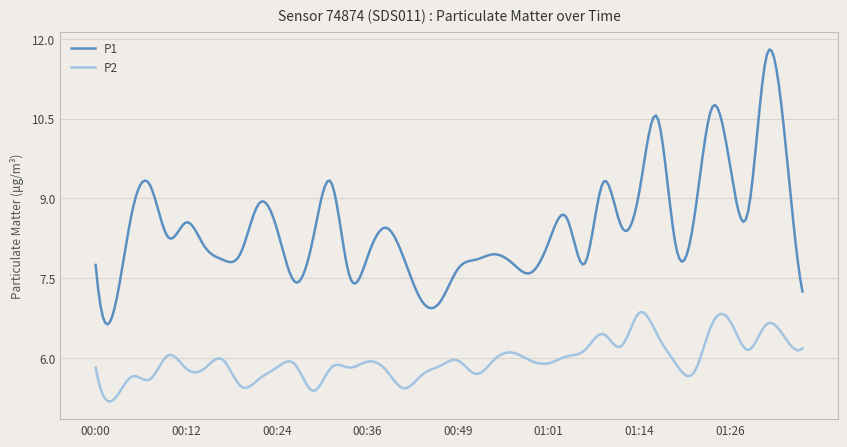

What is the greatest value displayed?

11.8